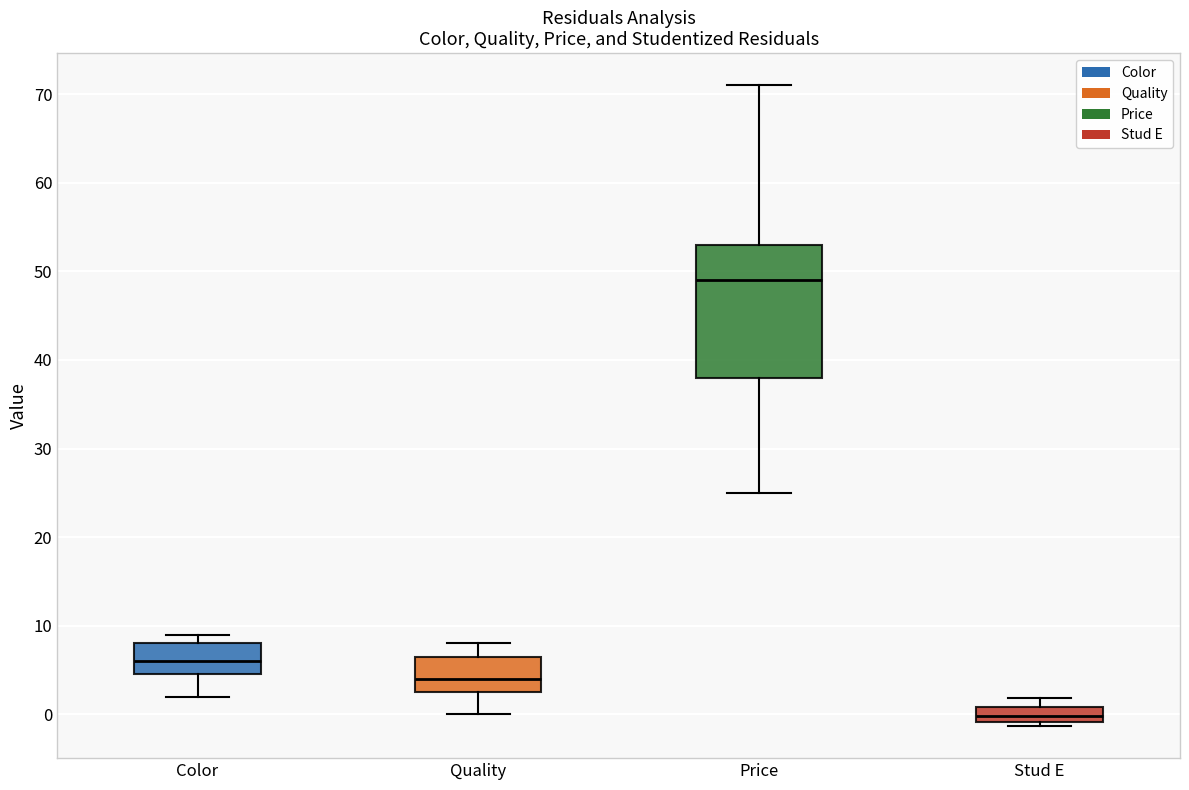

Which box's median line is the lowest?

Stud E